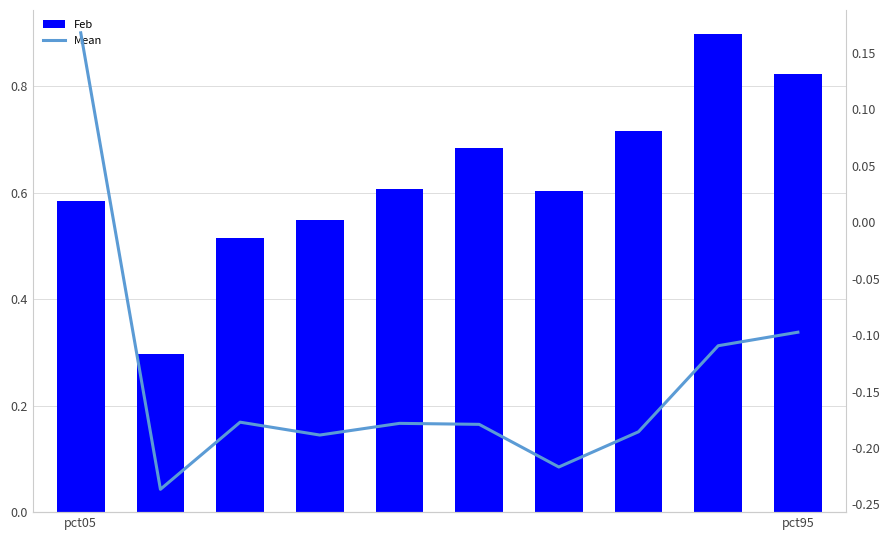

At which label does Mean reach its peak?

pct05